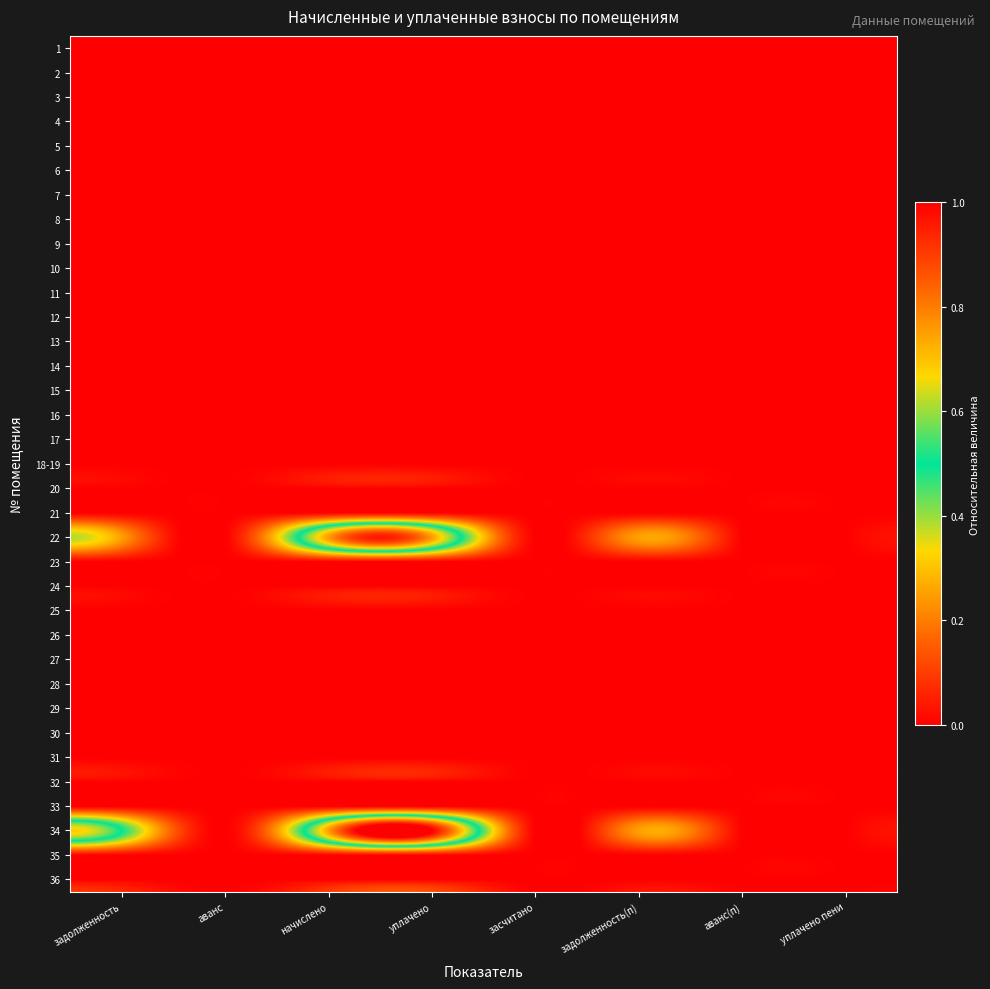

Reading left to right, what are all the values shown in this chart?

1: задолженность=0.0	аванс=0.0	начислено=0.0	уплачено=0.0	засчитано=0.0	задолженность(п)=0.0	аванс(п)=0.0	уплачено пени=0.0
2: задолженность=0.0	аванс=0.0	начислено=0.0	уплачено=0.0	засчитано=0.0	задолженность(п)=0.0	аванс(п)=0.0	уплачено пени=0.0
3: задолженность=0.0	аванс=0.0	начислено=0.0	уплачено=0.0	засчитано=0.0	задолженность(п)=0.0	аванс(п)=0.0	уплачено пени=0.0
4: задолженность=0.0	аванс=0.0	начислено=0.0	уплачено=0.0	засчитано=0.0	задолженность(п)=0.0	аванс(п)=0.0	уплачено пени=0.0
5: задолженность=0.0	аванс=0.0	начислено=0.0	уплачено=0.0	засчитано=0.0	задолженность(п)=0.0	аванс(п)=0.0	уплачено пени=0.0
6: задолженность=0.0	аванс=0.0	начислено=0.0	уплачено=0.0	засчитано=0.0	задолженность(п)=0.0	аванс(п)=0.0	уплачено пени=0.0
7: задолженность=0.0	аванс=0.0	начислено=0.0	уплачено=0.0	засчитано=0.0	задолженность(п)=0.0	аванс(п)=0.0	уплачено пени=0.0
8: задолженность=0.0	аванс=0.0	начислено=0.0	уплачено=0.0	засчитано=0.0	задолженность(п)=0.0	аванс(п)=0.0	уплачено пени=0.0
9: задолженность=0.0	аванс=0.0	начислено=0.0	уплачено=0.0	засчитано=0.0	задолженность(п)=0.0	аванс(п)=0.0	уплачено пени=0.0
10: задолженность=0.0	аванс=0.0	начислено=0.0	уплачено=0.0	засчитано=0.0	задолженность(п)=0.0	аванс(п)=0.0	уплачено пени=0.0
11: задолженность=0.0	аванс=0.0	начислено=0.0	уплачено=0.0	засчитано=0.0	задолженность(п)=0.0	аванс(п)=0.0	уплачено пени=0.0
12: задолженность=0.0	аванс=0.0	начислено=0.0	уплачено=0.0	засчитано=0.0	задолженность(п)=0.0	аванс(п)=0.0	уплачено пени=0.0
13: задолженность=0.0	аванс=0.0	начислено=0.0	уплачено=0.0	засчитано=0.0	задолженность(п)=0.0	аванс(п)=0.0	уплачено пени=0.0
14: задолженность=0.0	аванс=0.0	начислено=0.0	уплачено=0.0	засчитано=0.0	задолженность(п)=0.0	аванс(п)=0.0	уплачено пени=0.0
15: задолженность=0.0	аванс=0.0	начислено=0.0	уплачено=0.0	засчитано=0.0	задолженность(п)=0.0	аванс(п)=0.0	уплачено пени=0.0
16: задолженность=0.0	аванс=0.0	начислено=0.0	уплачено=0.0	засчитано=0.0	задолженность(п)=0.0	аванс(п)=0.0	уплачено пени=0.0
17: задолженность=0.0	аванс=0.0	начислено=0.0	уплачено=0.0	засчитано=0.0	задолженность(п)=0.0	аванс(п)=0.0	уплачено пени=0.0
18-19: задолженность=0.0	аванс=0.0	начислено=0.0	уплачено=0.0	засчитано=0.0	задолженность(п)=0.0	аванс(п)=0.0	уплачено пени=0.0
20: задолженность=0.0	аванс=0.0	начислено=0.0	уплачено=0.0	засчитано=0.0	задолженность(п)=0.0	аванс(п)=0.0	уплачено пени=0.0
21: задолженность=0.0	аванс=0.0	начислено=0.0	уплачено=0.0	засчитано=0.0	задолженность(п)=0.0	аванс(п)=0.0	уплачено пени=0.0
22: задолженность=0.3	аванс=0.0	начислено=0.8	уплачено=0.8	засчитано=0.0	задолженность(п)=0.3	аванс(п)=0.0	уплачено пени=0.0
23: задолженность=0.0	аванс=0.0	начислено=0.0	уплачено=0.0	засчитано=0.0	задолженность(п)=0.0	аванс(п)=0.0	уплачено пени=0.0
24: задолженность=0.0	аванс=0.0	начислено=0.0	уплачено=0.0	засчитано=0.0	задолженность(п)=0.0	аванс(п)=0.0	уплачено пени=0.0
25: задолженность=0.0	аванс=0.0	начислено=0.0	уплачено=0.0	засчитано=0.0	задолженность(п)=0.0	аванс(п)=0.0	уплачено пени=0.0
26: задолженность=0.0	аванс=0.0	начислено=0.0	уплачено=0.0	засчитано=0.0	задолженность(п)=0.0	аванс(п)=0.0	уплачено пени=0.0
27: задолженность=0.0	аванс=0.0	начислено=0.0	уплачено=0.0	засчитано=0.0	задолженность(п)=0.0	аванс(п)=0.0	уплачено пени=0.0
28: задолженность=0.0	аванс=0.0	начислено=0.0	уплачено=0.0	засчитано=0.0	задолженность(п)=0.0	аванс(п)=0.0	уплачено пени=0.0
29: задолженность=0.0	аванс=0.0	начислено=0.0	уплачено=0.0	засчитано=0.0	задолженность(п)=0.0	аванс(п)=0.0	уплачено пени=0.0
30: задолженность=0.0	аванс=0.0	начислено=0.0	уплачено=0.0	засчитано=0.0	задолженность(п)=0.0	аванс(п)=0.0	уплачено пени=0.0
31: задолженность=0.0	аванс=0.0	начислено=0.0	уплачено=0.0	засчитано=0.0	задолженность(п)=0.0	аванс(п)=0.0	уплачено пени=0.0
32: задолженность=0.0	аванс=0.0	начислено=0.0	уплачено=0.0	засчитано=0.0	задолженность(п)=0.0	аванс(п)=0.0	уплачено пени=0.0
33: задолженность=0.0	аванс=0.0	начислено=0.0	уплачено=0.0	засчитано=0.0	задолженность(п)=0.0	аванс(п)=0.0	уплачено пени=0.0
34: задолженность=0.5	аванс=0.0	начислено=0.8	уплачено=1.0	засчитано=0.0	задолженность(п)=0.2	аванс(п)=0.0	уплачено пени=0.0
35: задолженность=0.0	аванс=0.0	начислено=0.0	уплачено=0.0	засчитано=0.0	задолженность(п)=0.0	аванс(п)=0.0	уплачено пени=0.0
36: задолженность=0.0	аванс=0.0	начислено=0.0	уплачено=0.0	засчитано=0.0	задолженность(п)=0.0	аванс(п)=0.0	уплачено пени=0.0